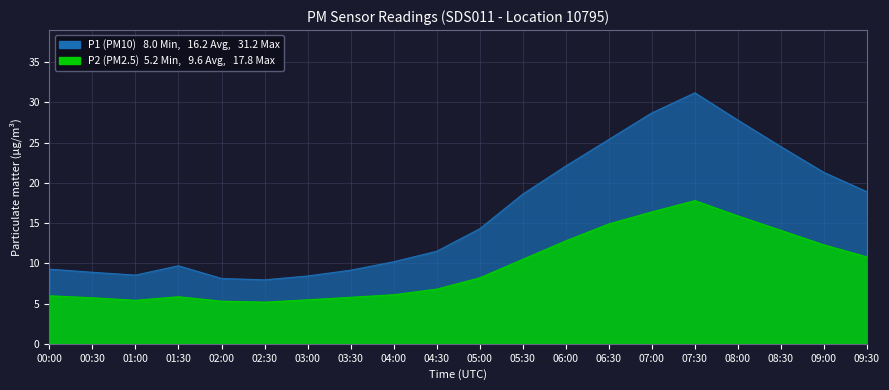

Rank the series at 07:30 from highest to lowest value.

P1, P2